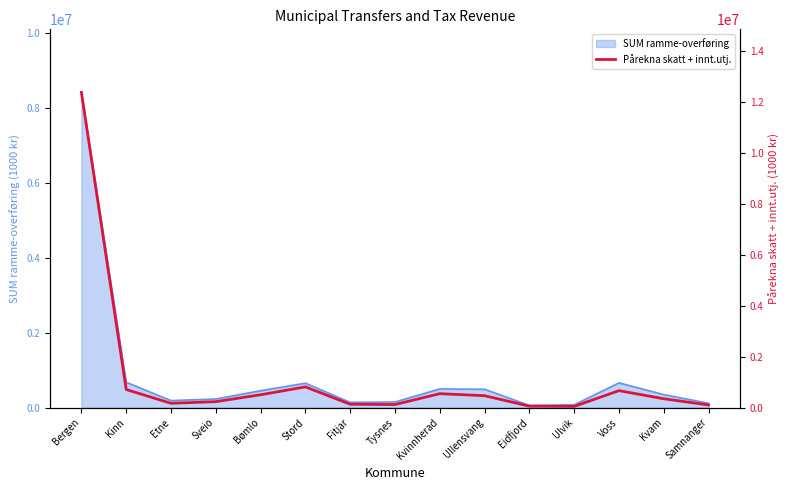

Is it true that the value at Etne is 223784?

False